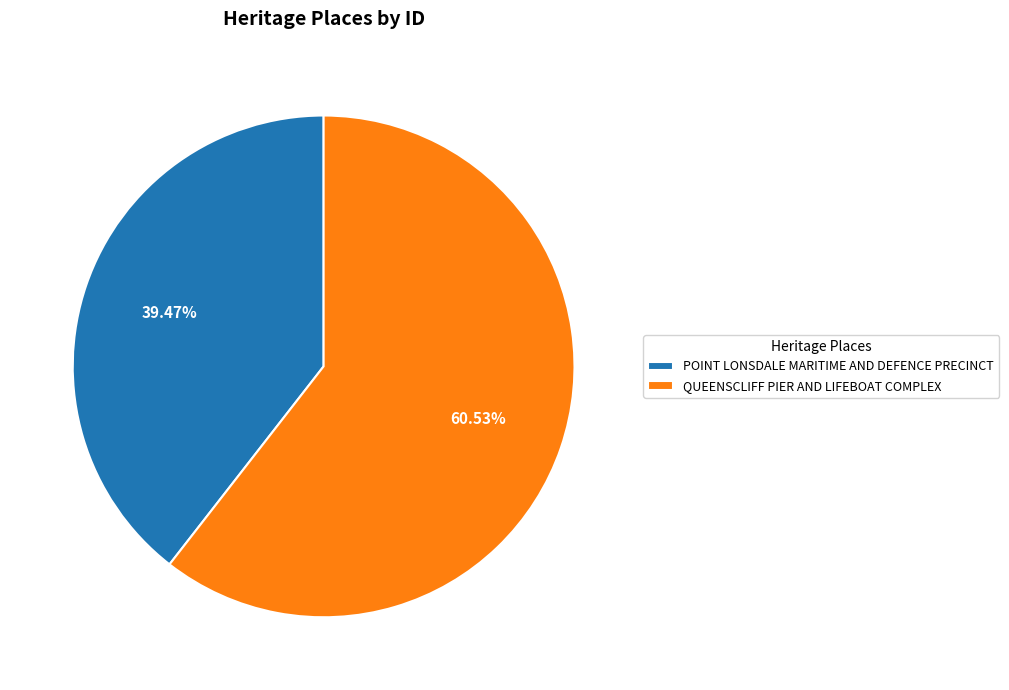

Rank the categories by value from highest to lowest.

QUEENSCLIFF PIER AND LIFEBOAT COMPLEX, POINT LONSDALE MARITIME AND DEFENCE PRECINCT